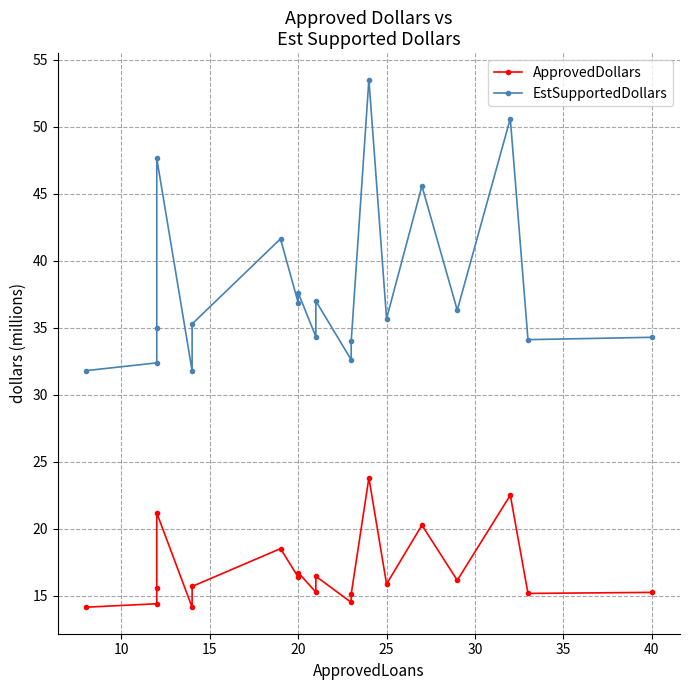

What are all the series names shown in the legend?

ApprovedDollars, EstSupportedDollars